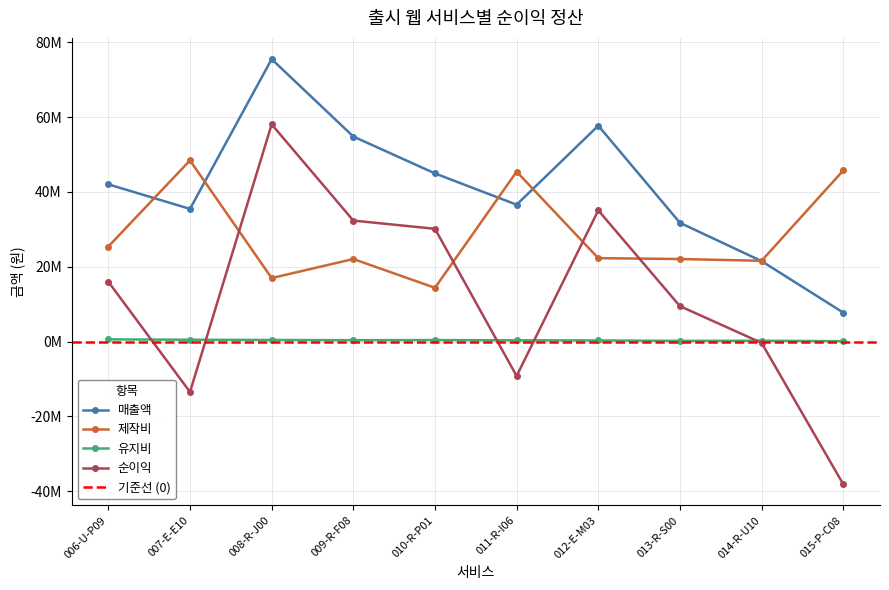

What is the maximum value for 순이익?

58052138